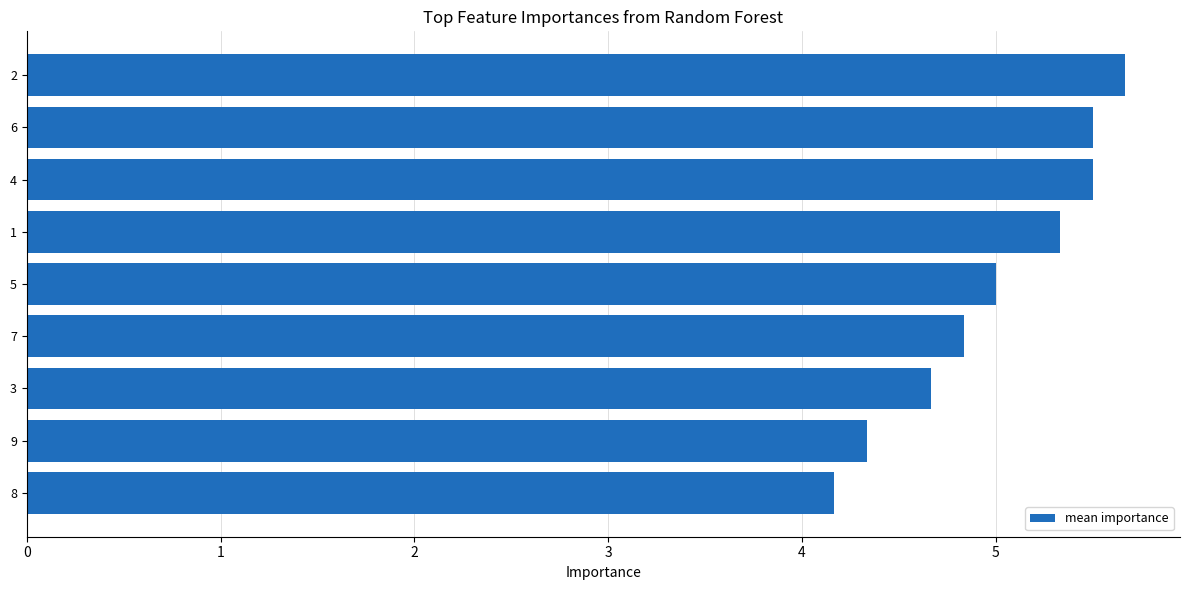

What is the change in value from 1 to 5?

-0.3